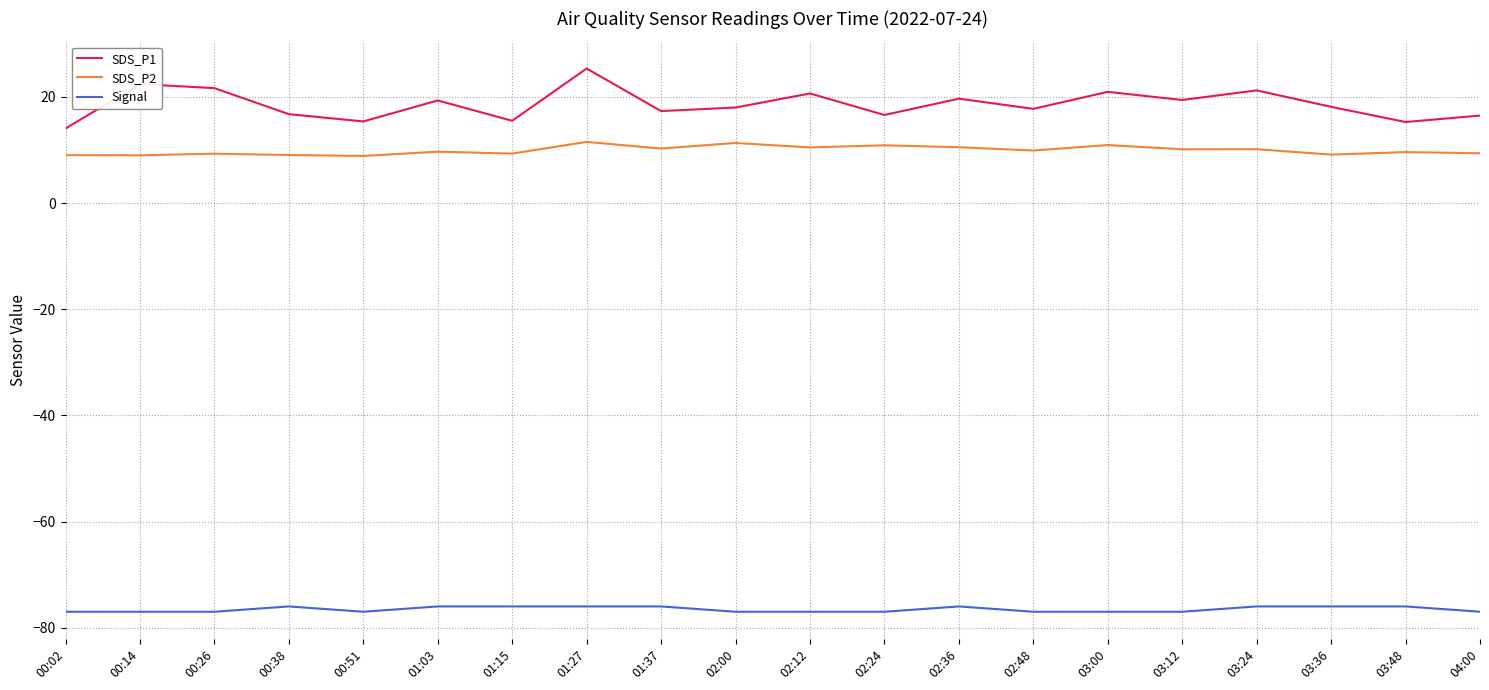

What is the maximum value for SDS_P2?

11.5